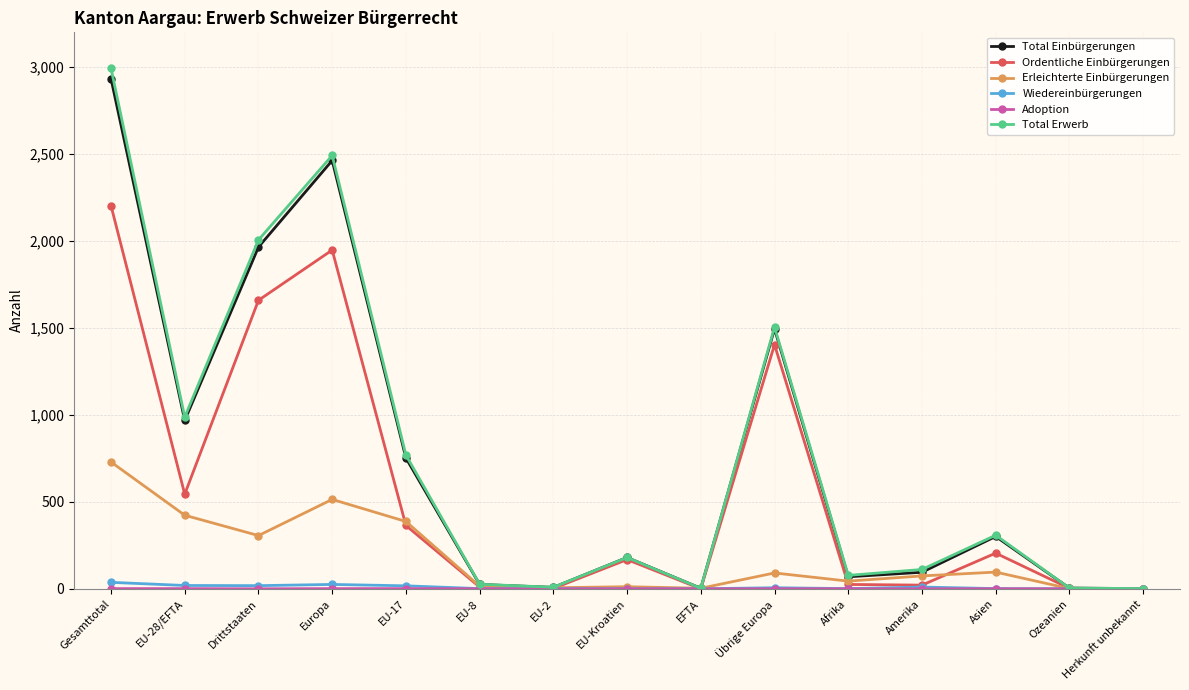

At which category is the sum across all series the highest?

Gesamttotal